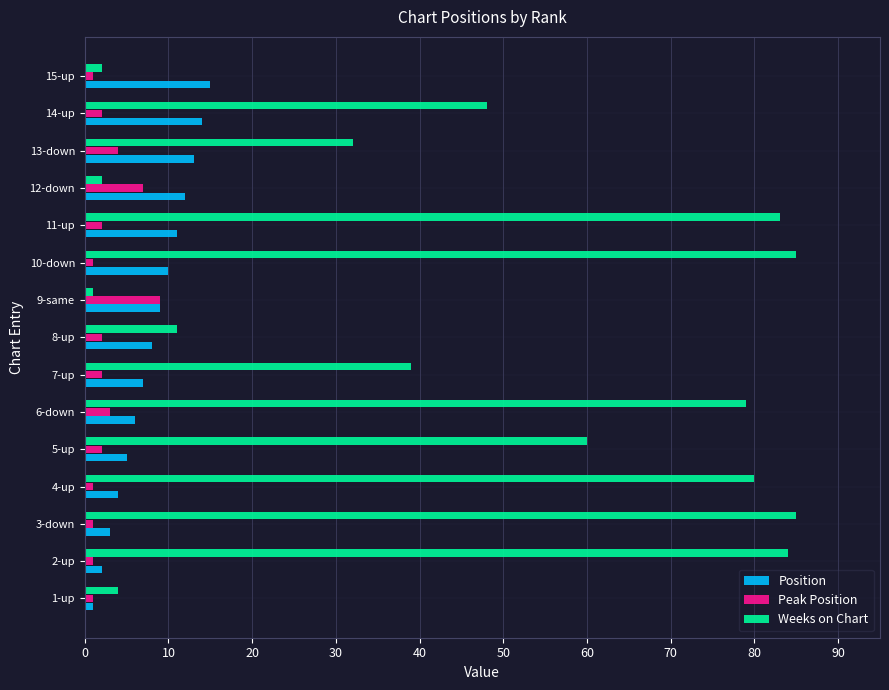

What are all the series names shown in the legend?

Position, Peak Position, Weeks on Chart